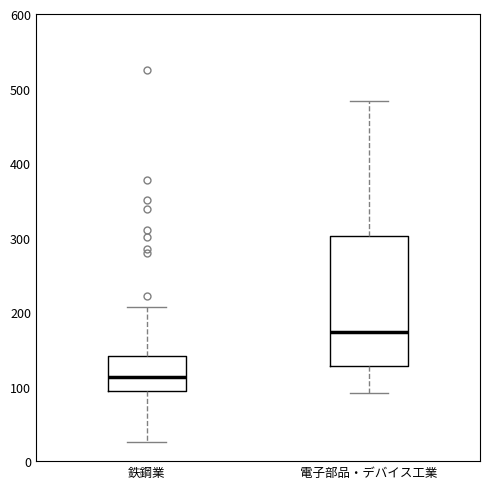

Comparing the boxes themselves (not the whiskers), which one is the tallest?

電子部品・デバイス工業